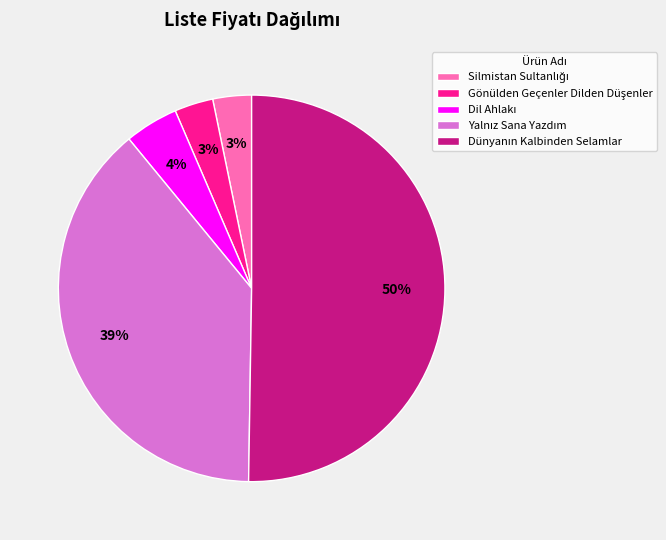

To the nearest percent, what is the difference between the largest and smallest slice percentages?

47%